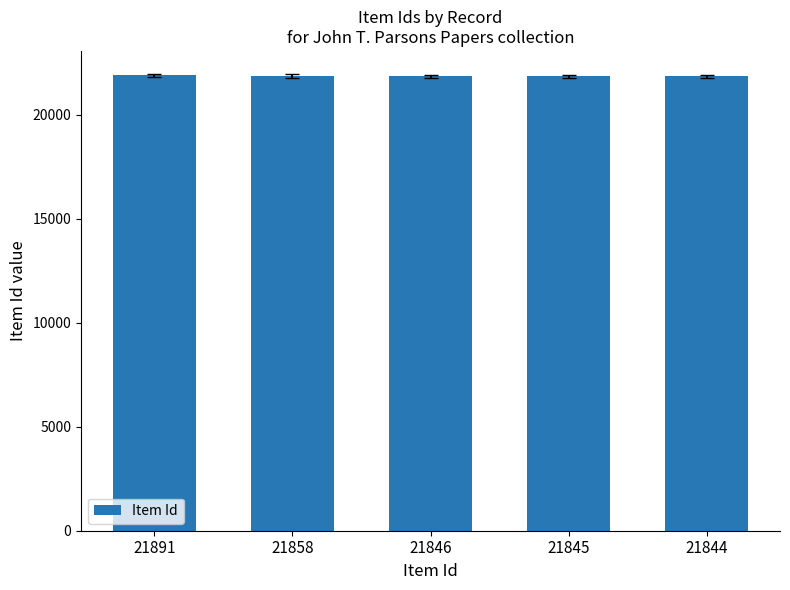

What is the sum of all values?

109284